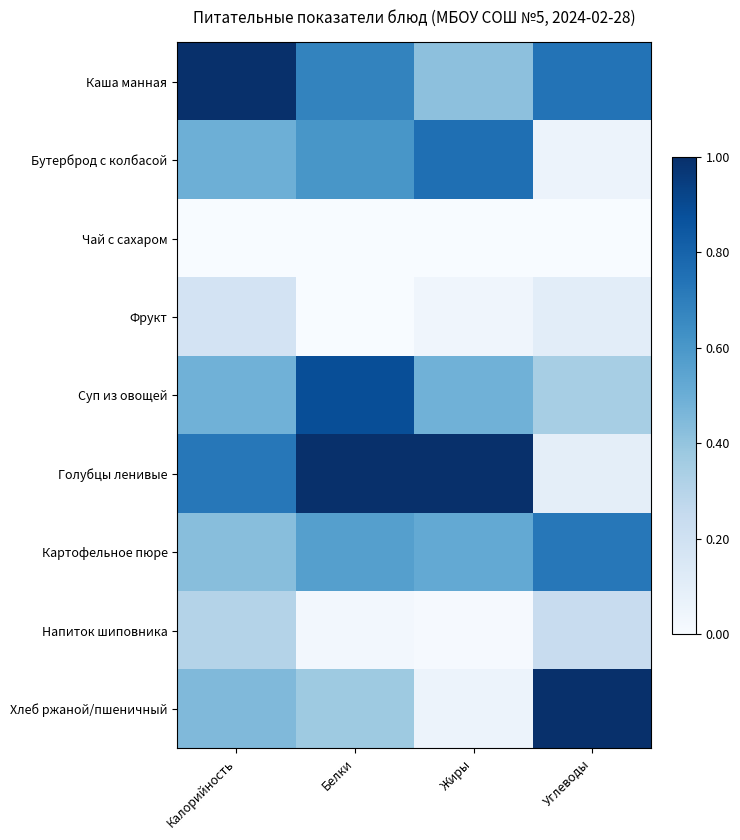

Reading left to right, list all the values displayed in this chart.

Каша манная: Калорийность=1.0	Белки=0.7	Жиры=0.4	Углеводы=0.7
Бутерброд с колбасой: Калорийность=0.5	Белки=0.6	Жиры=0.8	Углеводы=0.1
Чай с сахаром: Калорийность=0.0	Белки=0.0	Жиры=0.0	Углеводы=0.0
Фрукт: Калорийность=0.2	Белки=0.0	Жиры=0.0	Углеводы=0.1
Суп из овощей: Калорийность=0.5	Белки=0.9	Жиры=0.5	Углеводы=0.3
Голубцы ленивые: Калорийность=0.7	Белки=1.0	Жиры=1.0	Углеводы=0.1
Картофельное пюре: Калорийность=0.4	Белки=0.6	Жиры=0.5	Углеводы=0.7
Напиток шиповника: Калорийность=0.3	Белки=0.0	Жиры=0.0	Углеводы=0.2
Хлеб ржаной/пшеничный: Калорийность=0.4	Белки=0.4	Жиры=0.1	Углеводы=1.0